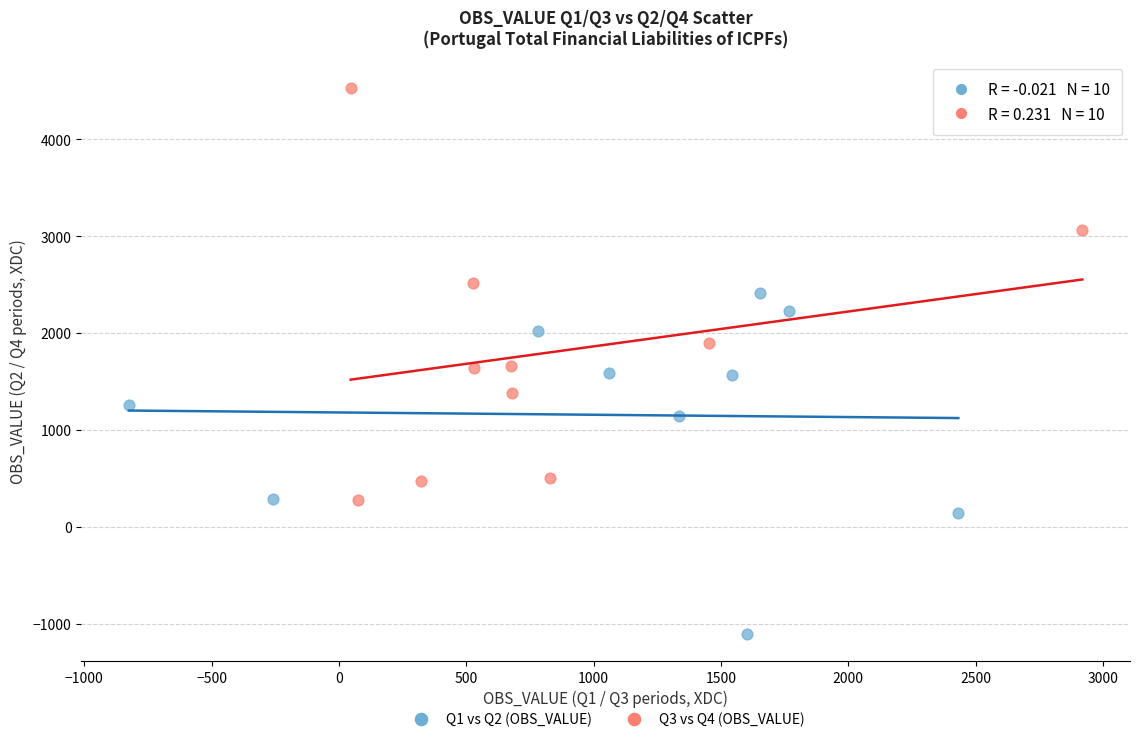

Which series has the widest spread of Y values?

Q3 vs Q4 (OBS_VALUE)